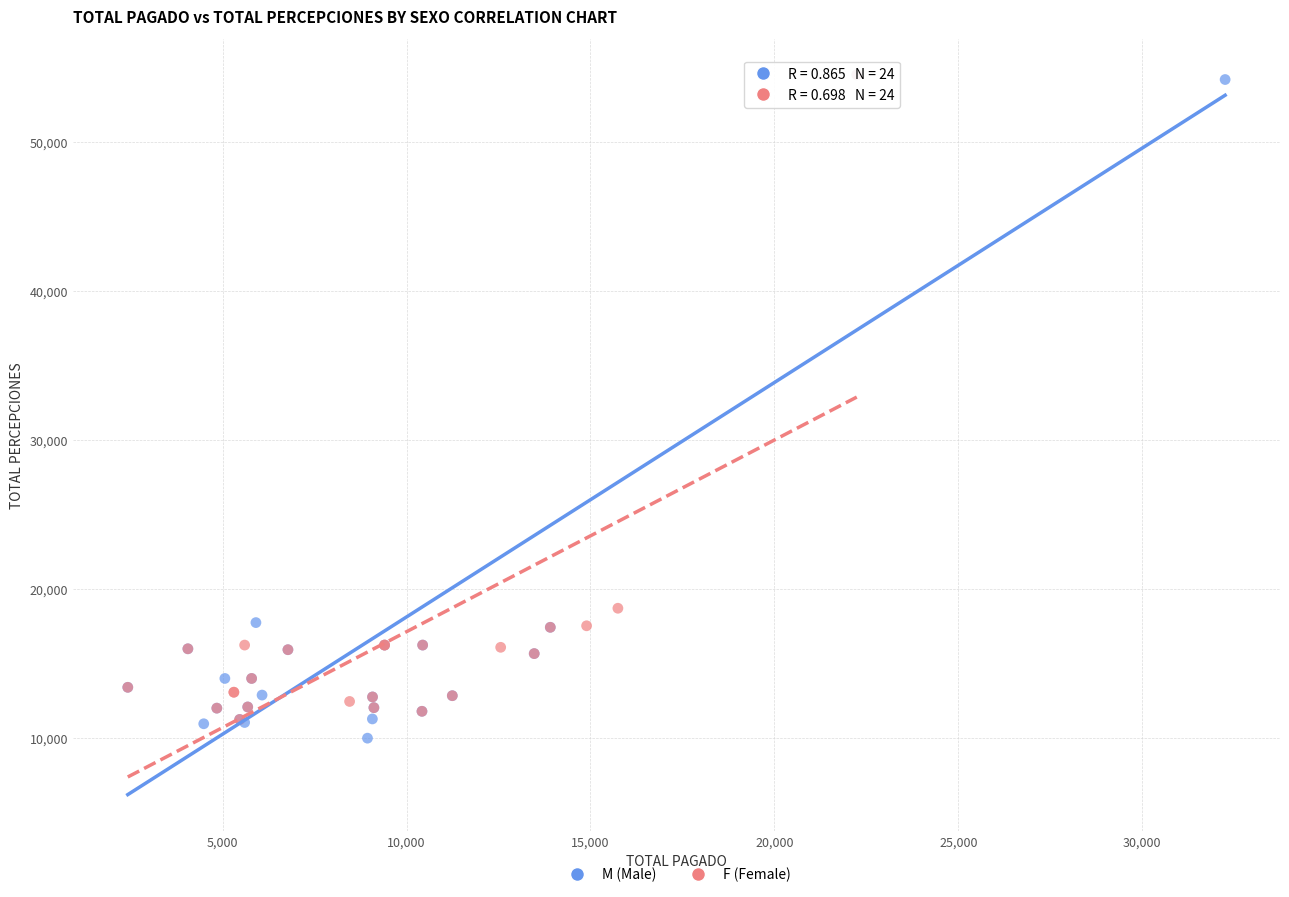

What are all the series names shown in the legend?

M (Male), F (Female)